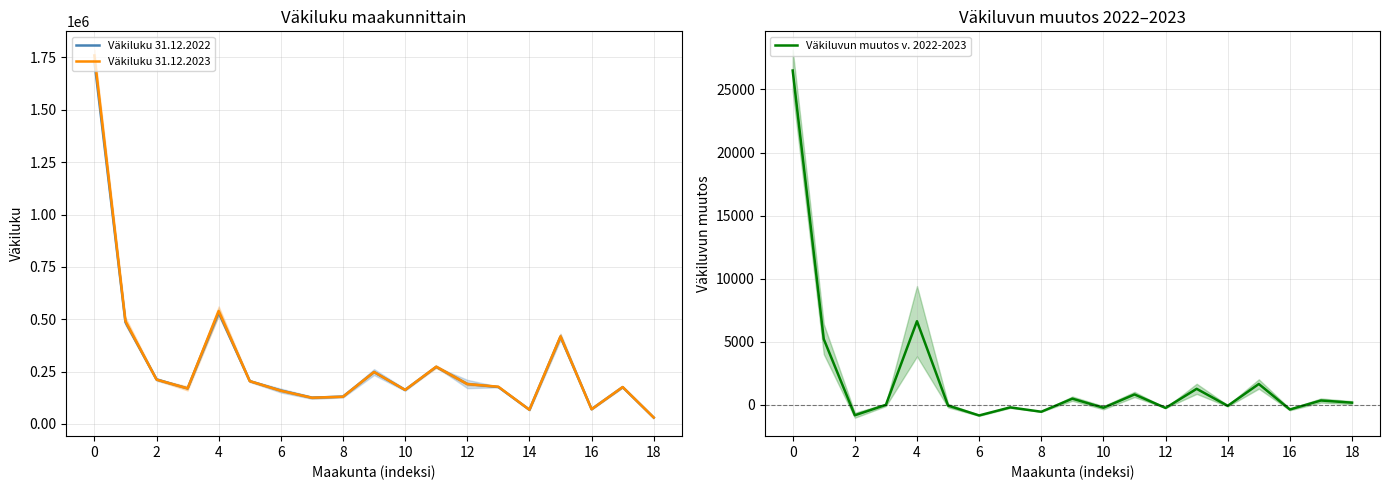

Count the number of categories in the chart.

19